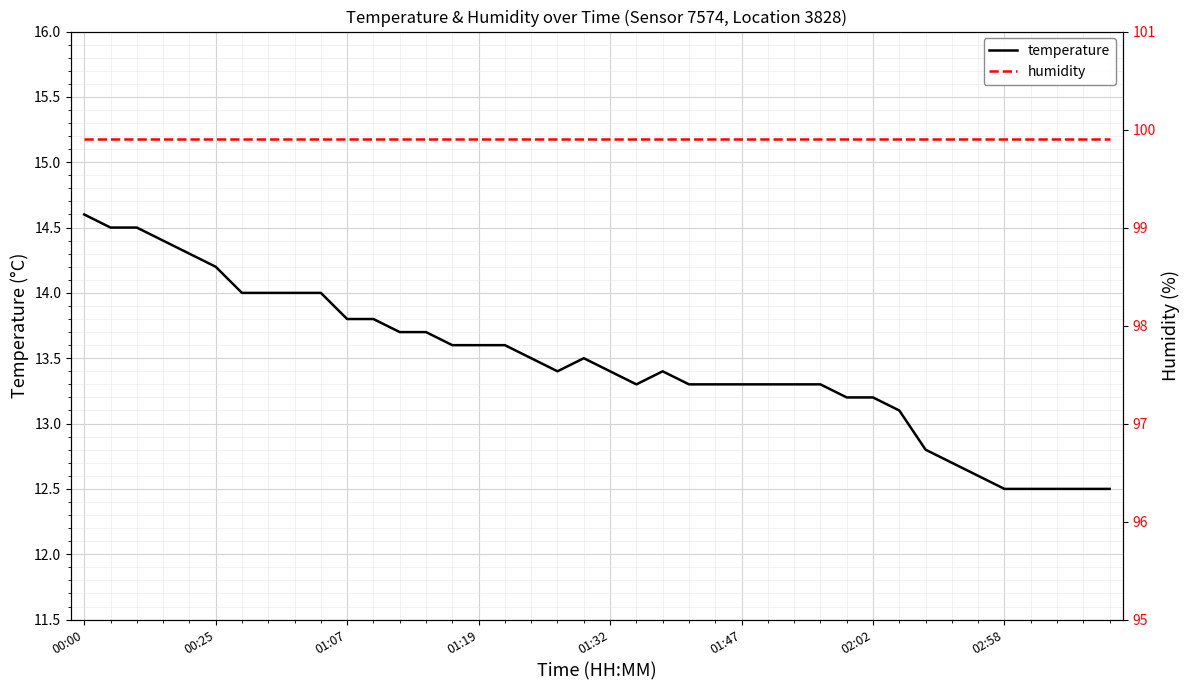

At which label does temperature reach its peak?

00:00